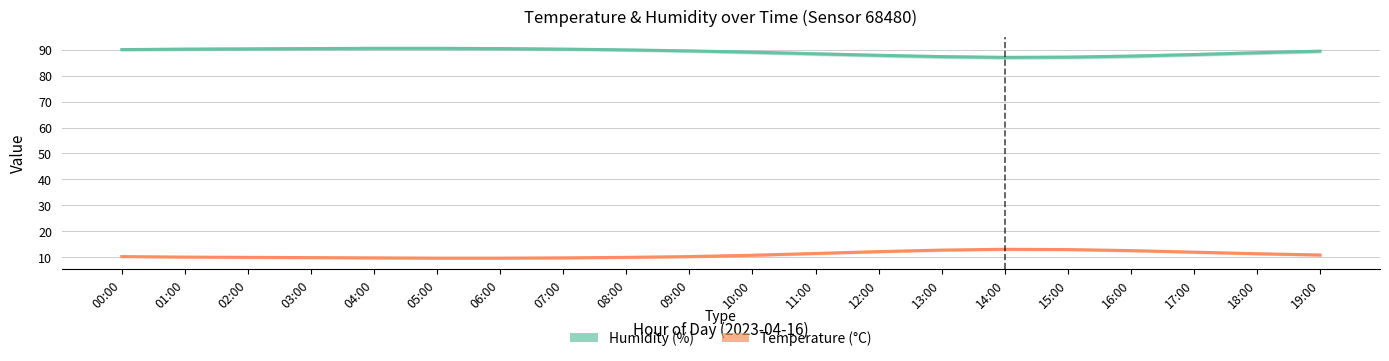

True or false: Temperature (°C) and Humidity (%) cross at least once.

False